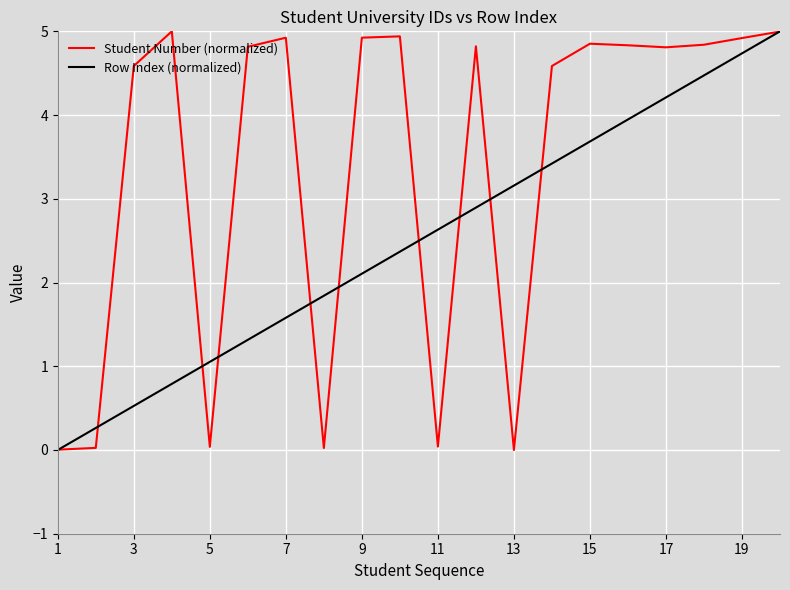

What is the greatest value displayed?

5.0